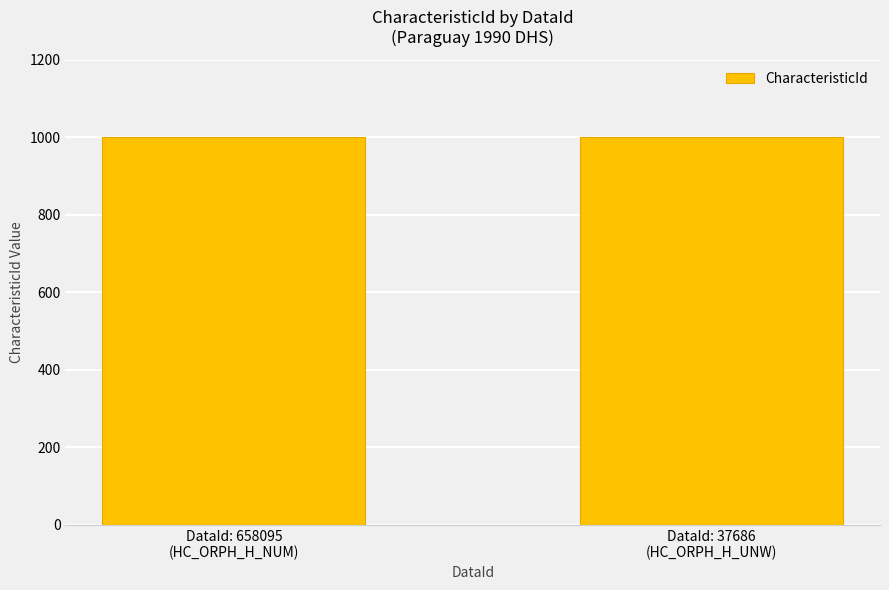

Reading left to right, extract all data points from this chart.

IndicatorOrder: 658095=260861050	37686=260861060
CharacteristicId: 658095=1000	37686=1000
CharacteristicOrder: 658095=0	37686=0
IsTotal: 658095=1	37686=1
IsPreferred: 658095=1	37686=1